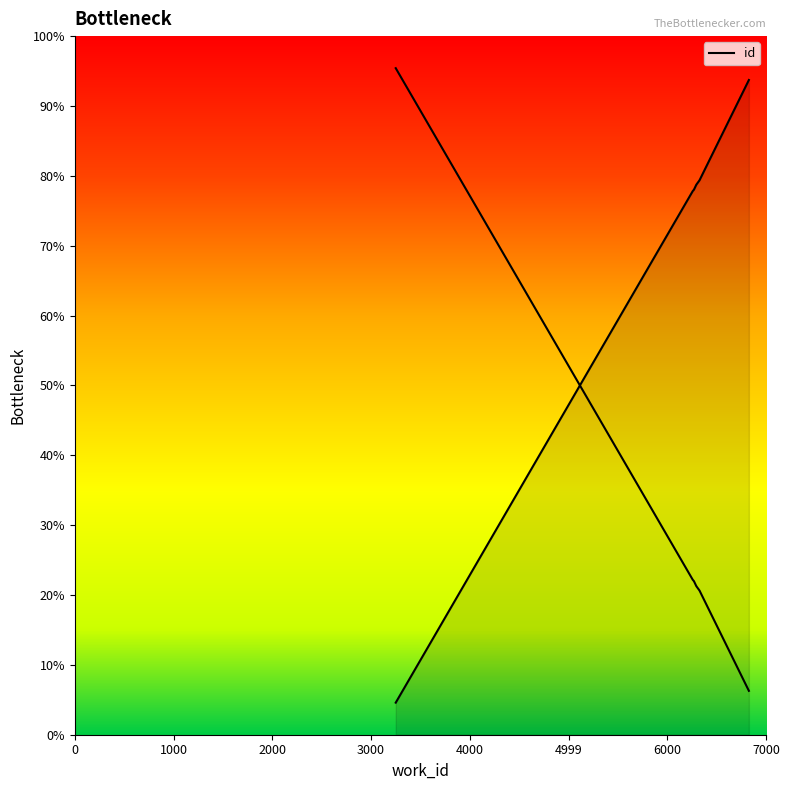

Rank the categories by value from lowest to highest.

3250, 6258, 6270, 6270, 6293, 6293, 6328, 6328, 6328, 6826